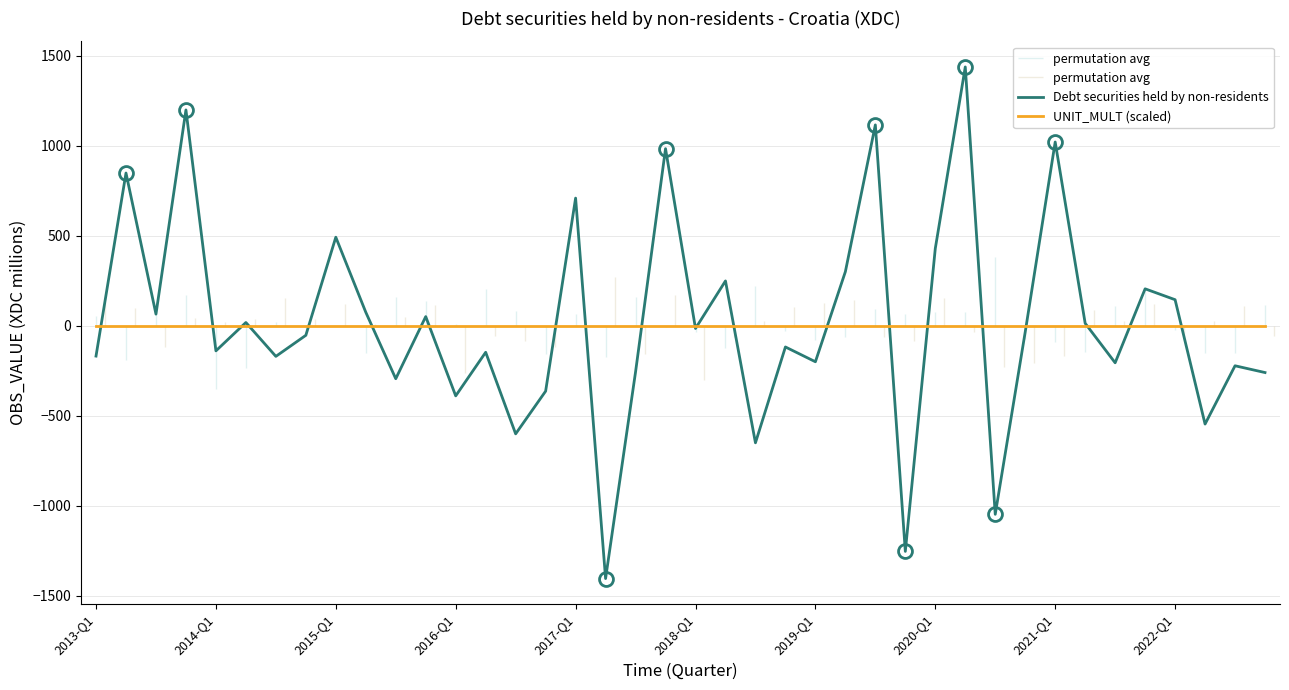

What is the approximate value of Debt securities held by non-residents at 2019-Q1?

-199.5